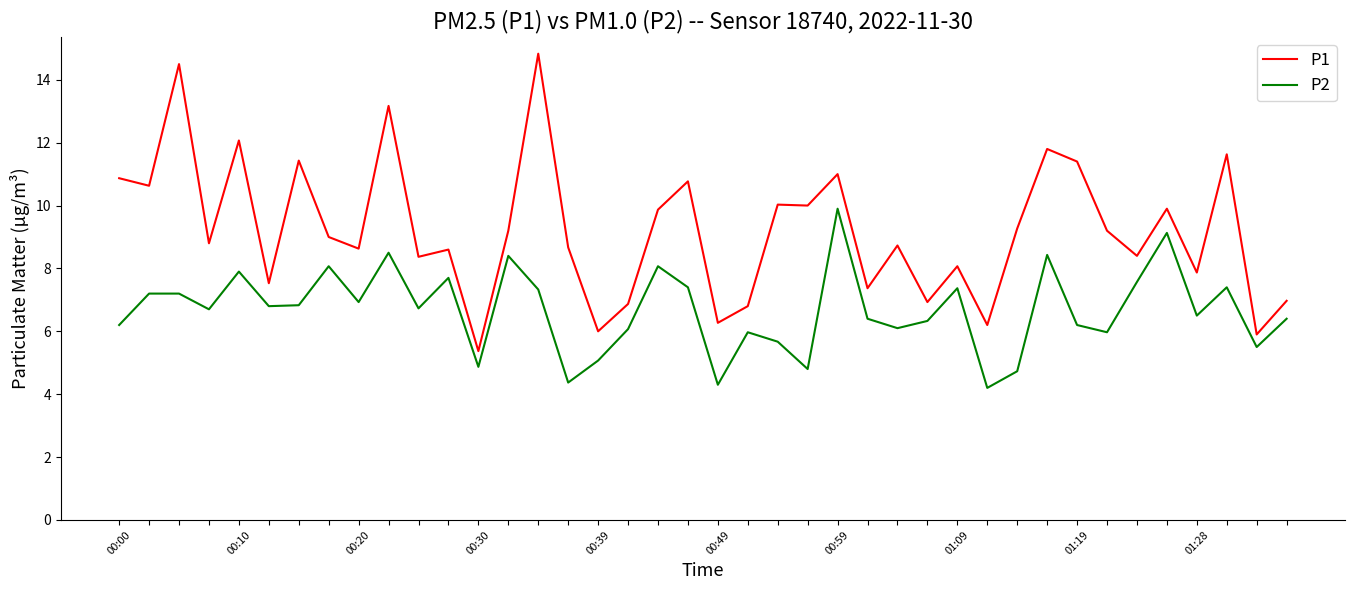

Which series has the largest total across all categories?

P1